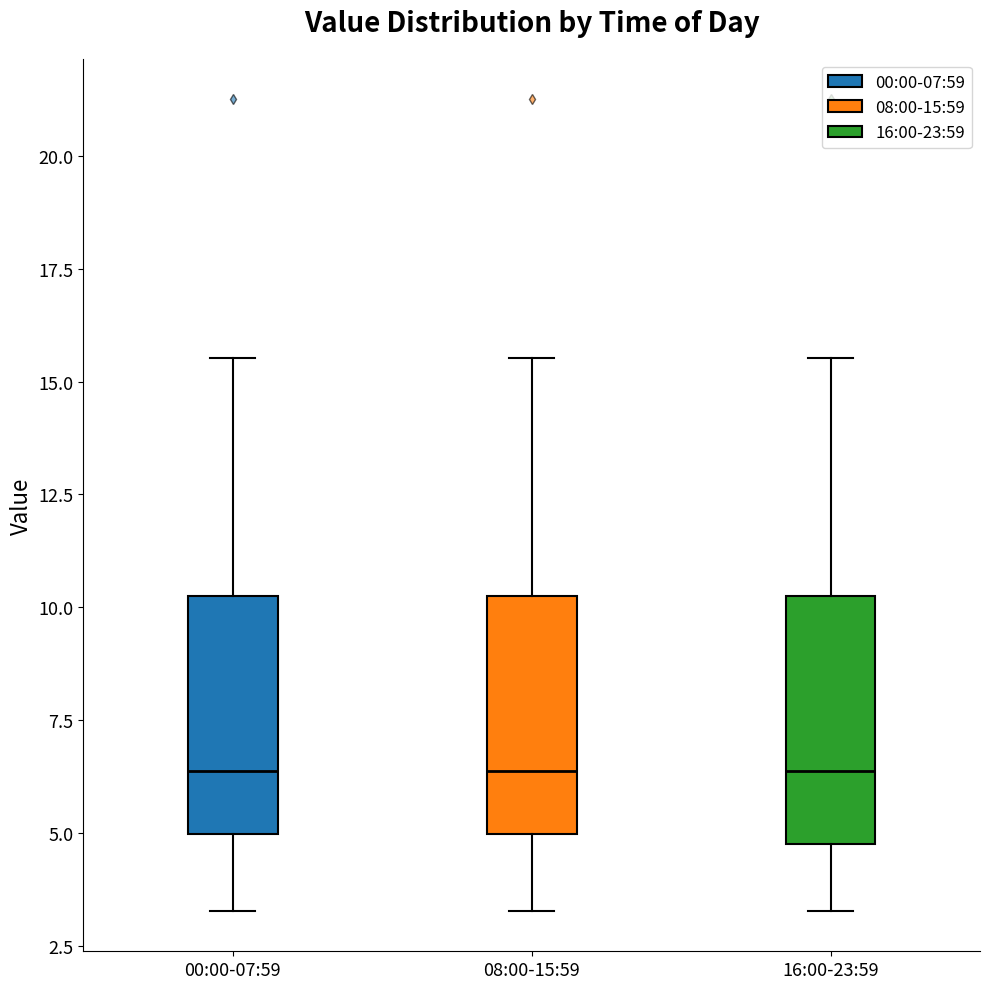

Reading left to right, transcribe this box plot: for each box, give where its median line is, the range the box spans, and where its two whiskers end, as read against the y-axis. The values are not printed on the chart, so give them approximately, as read against the axis.

00:00-07:59: median 6.5, box 5.0 to 10.0, whiskers 3.5 to 15.5
08:00-15:59: median 6.5, box 5.0 to 10.0, whiskers 3.5 to 15.5
16:00-23:59: median 6.5, box 5.0 to 10.0, whiskers 3.5 to 15.5